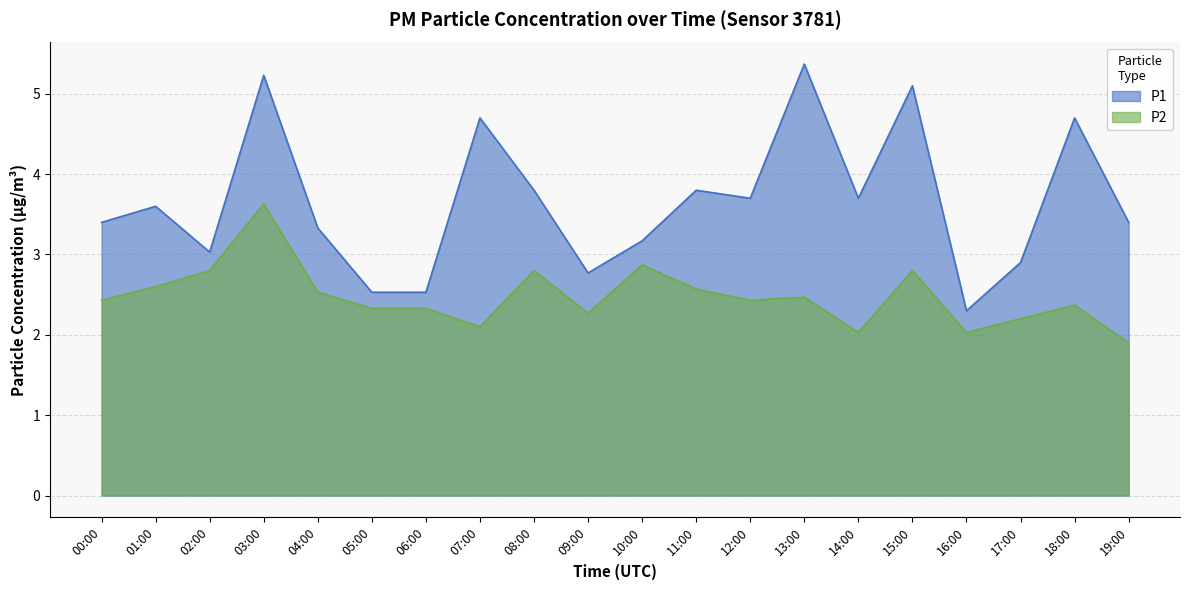

In P2, how many points are lower than both neighbors (excluding endpoints)?

5